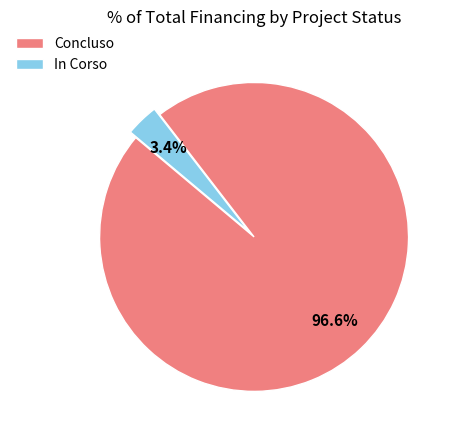

What is the ratio of the value at In Corso to the value at Concluso?

0.0